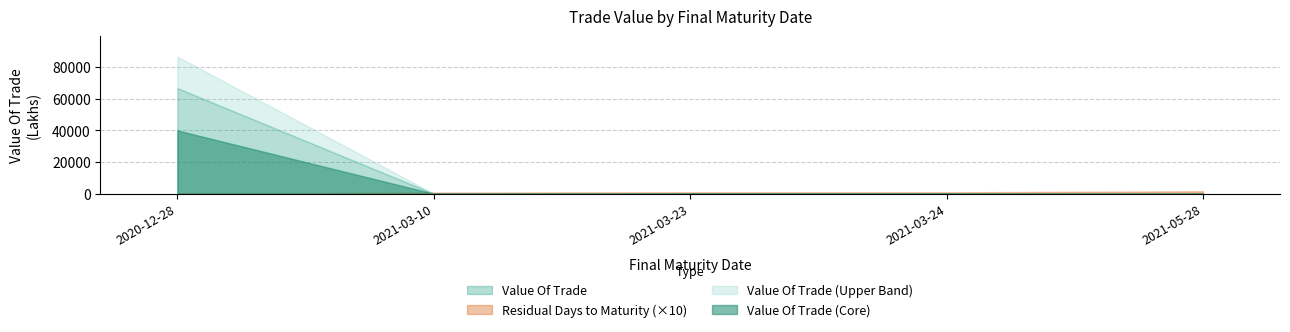

True or false: Value Of Trade (Lower) and Quantity Traded (Lower) intersect in this chart.

False